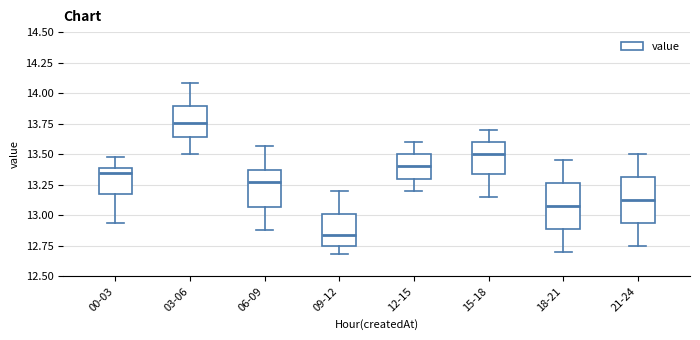

Reading left to right, transcribe this box plot: for each box, give where its median line is, the range the box spans, and where its two whiskers end, as read against the y-axis. The values are not printed on the chart, so give them approximately, as read against the axis.

00-03: median 13.35, box 13.20 to 13.40, whiskers 12.95 to 13.50
03-06: median 13.75, box 13.65 to 13.90, whiskers 13.50 to 14.10
06-09: median 13.25, box 13.05 to 13.40, whiskers 12.90 to 13.55
09-12: median 12.85, box 12.75 to 13.00, whiskers 12.70 to 13.20
12-15: median 13.40, box 13.30 to 13.50, whiskers 13.20 to 13.60
15-18: median 13.50, box 13.35 to 13.60, whiskers 13.15 to 13.70
18-21: median 13.10, box 12.90 to 13.25, whiskers 12.70 to 13.45
21-24: median 13.15, box 12.95 to 13.30, whiskers 12.75 to 13.50